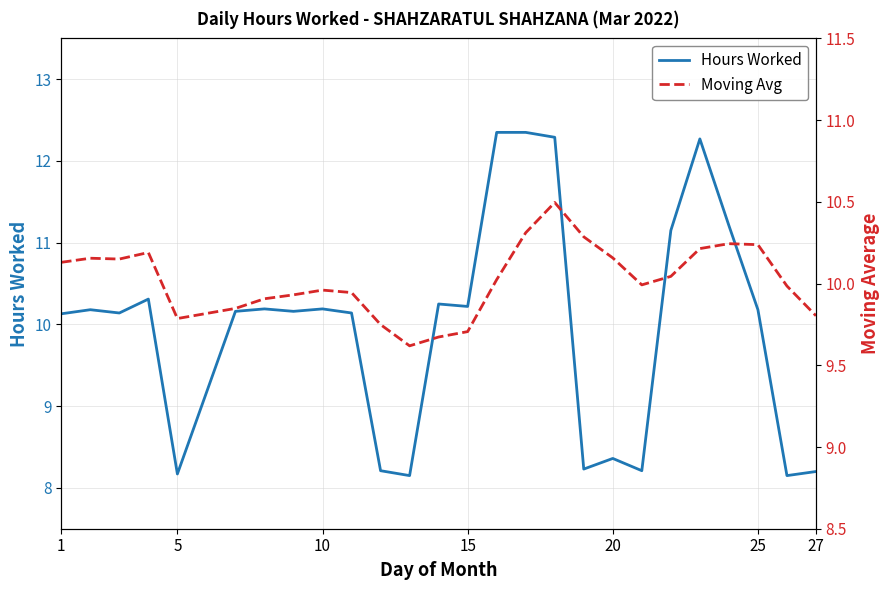

The value of Hours Worked at 25 is 10.2. True or false?

True